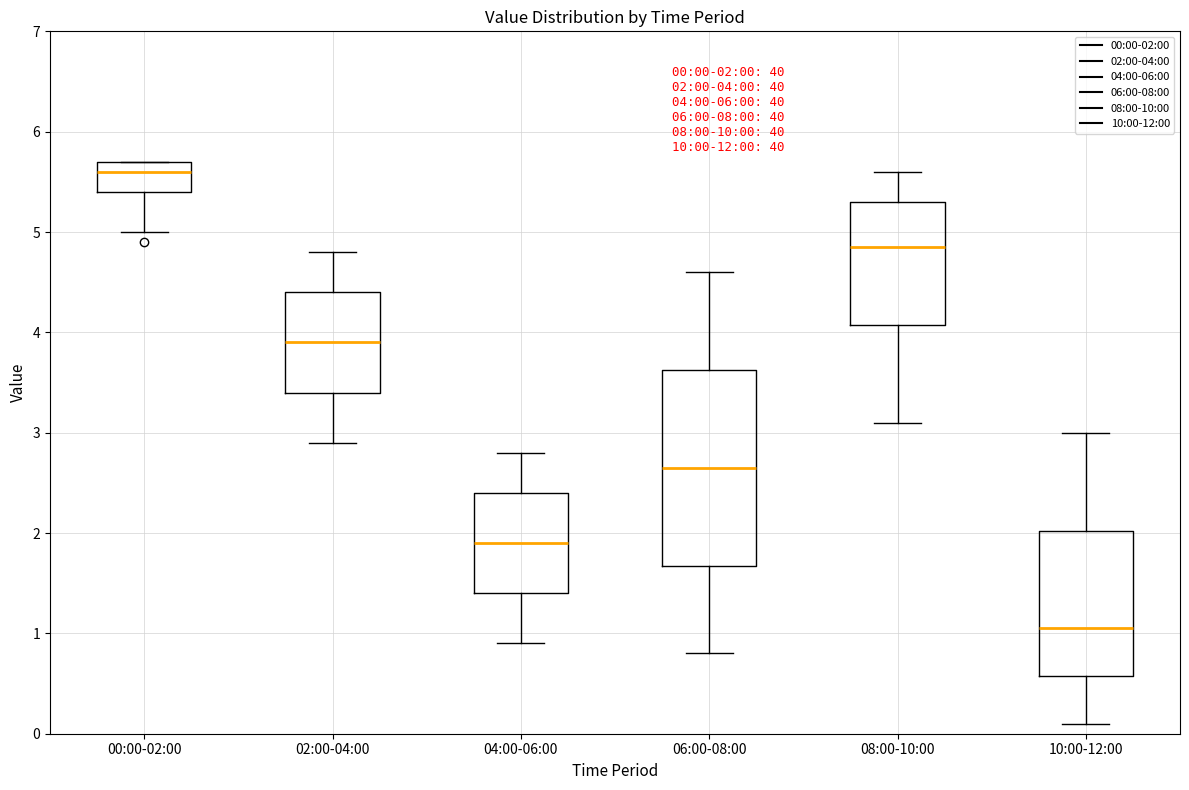

Comparing the boxes themselves (not the whiskers), which one is the tallest?

06:00-08:00